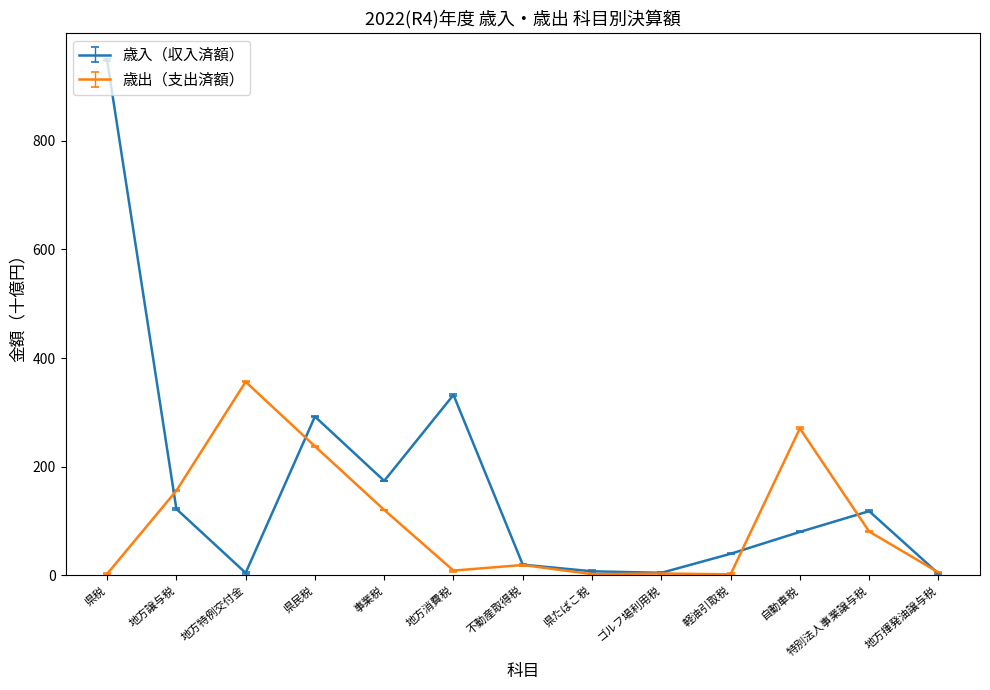

At which category does 歳出（支出済額） reach its first local peak?

地方特例交付金